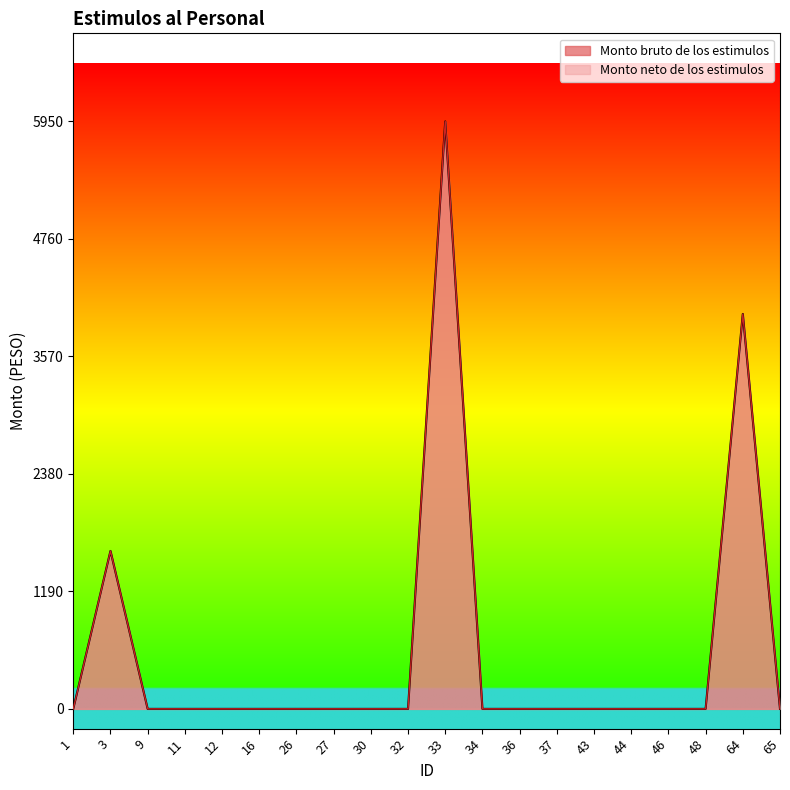

True or false: Monto bruto de los estimulos and Monto neto de los estimulos cross at least once.

False